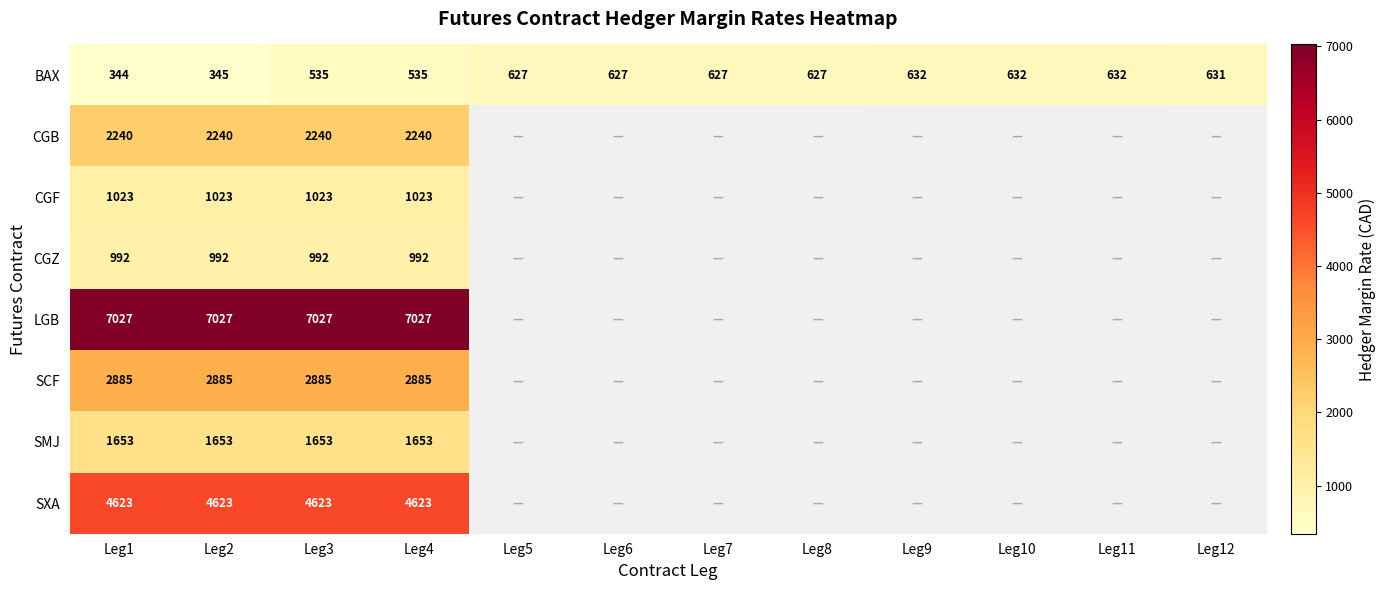

Between Leg7 and Leg2, which is larger?

Leg7